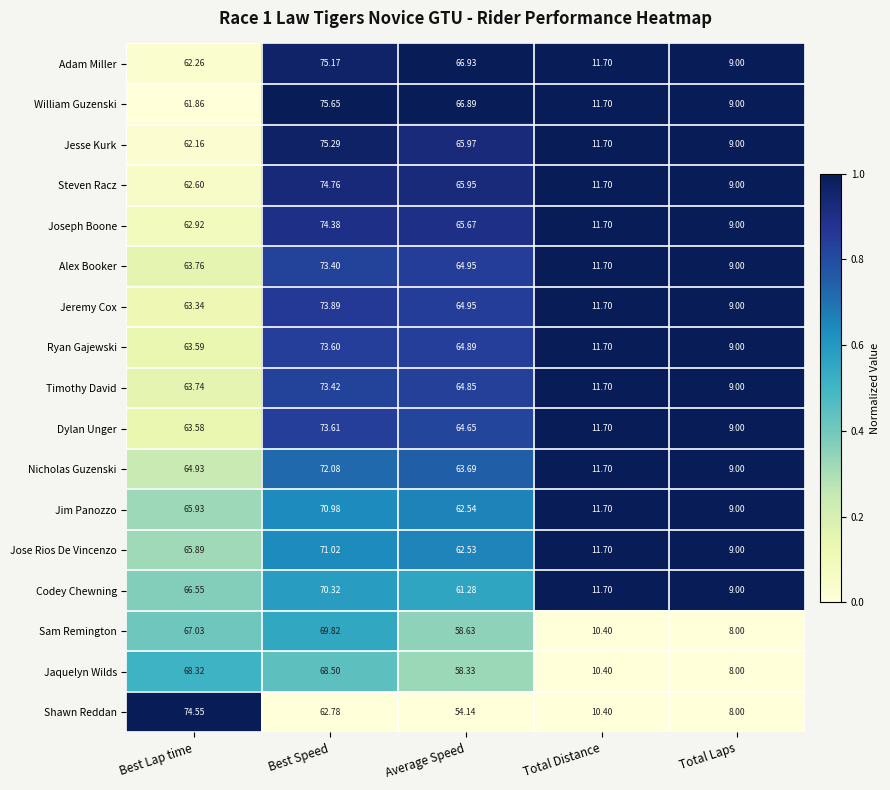

Which category has the lowest value across all series?

Total Laps